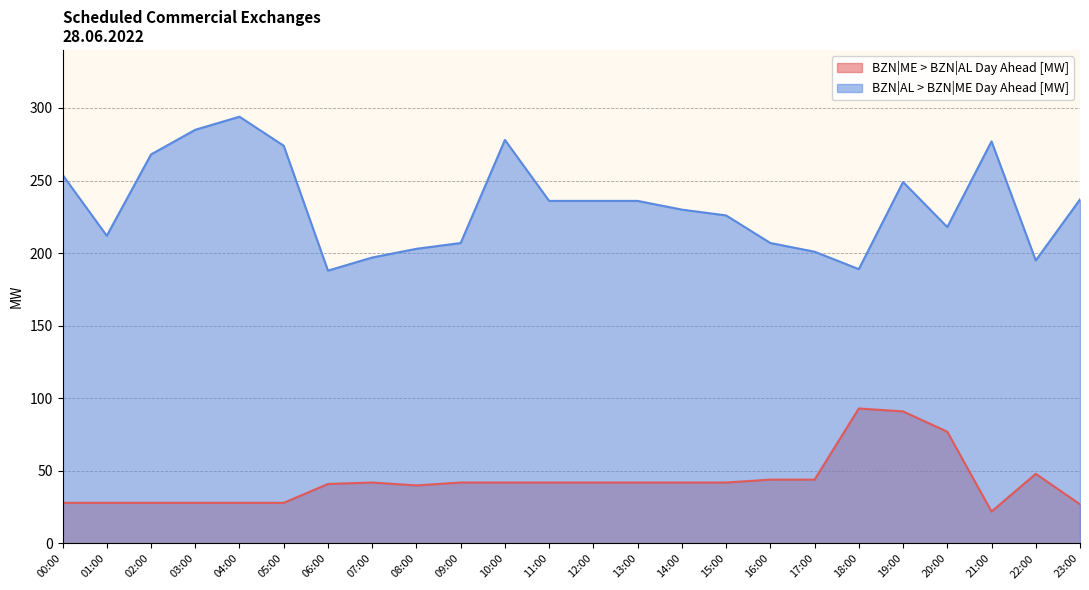

What is the sum of all BZN|AL > BZN|ME Day Ahead [MW] values?

5597